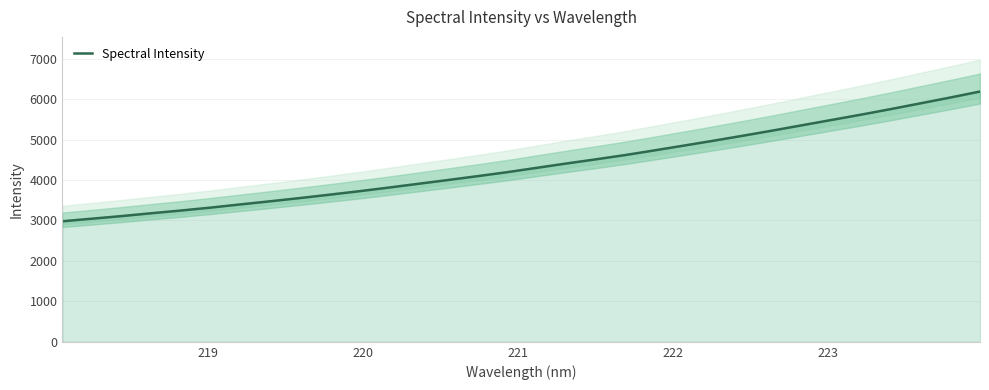

What is the highest value of the Spectral Intensity series?

6188.5